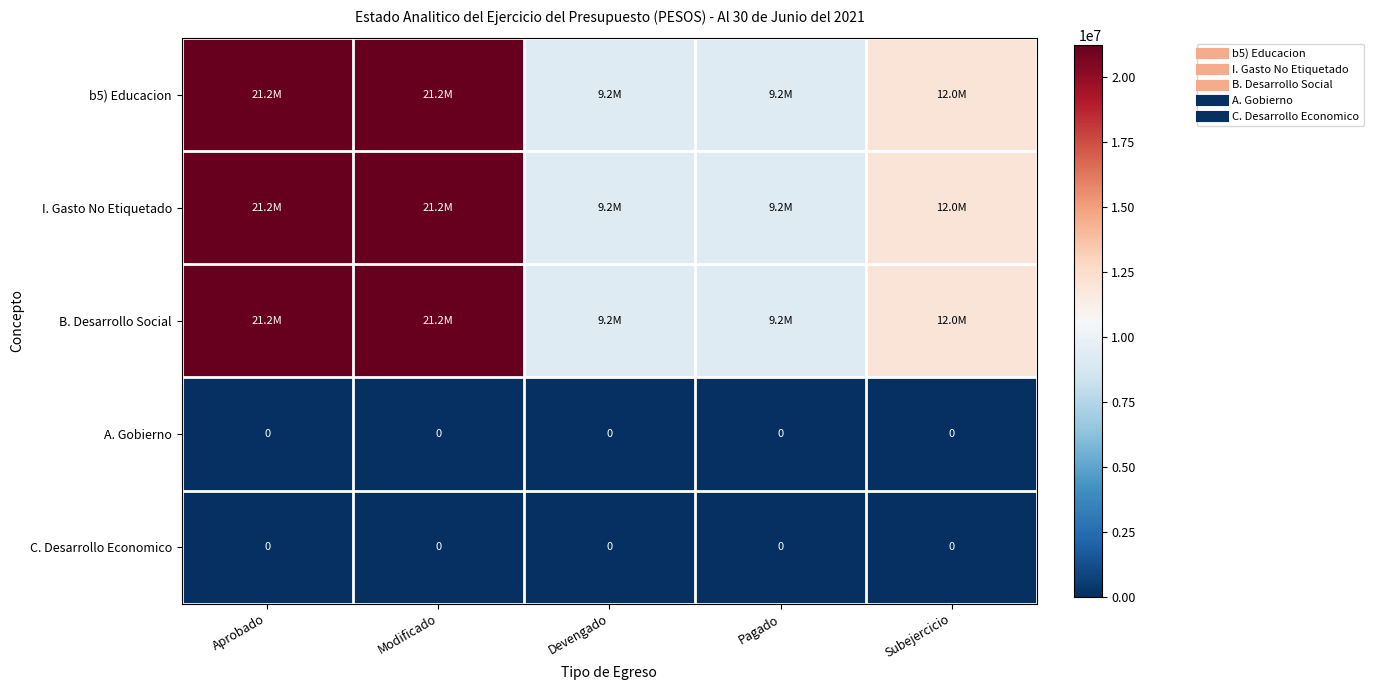

What is the maximum value for B. Desarrollo Social?

21235477.0